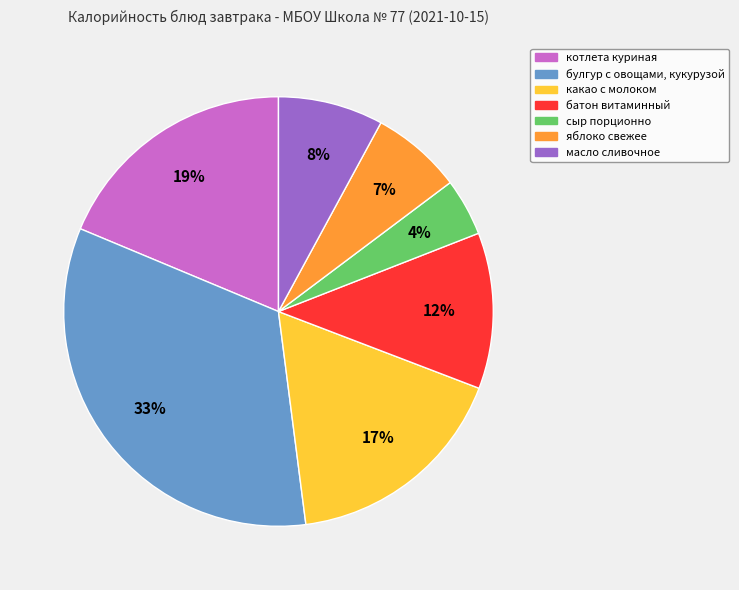

The котлета куриная slice represents 19% of the pie. True or false?

True